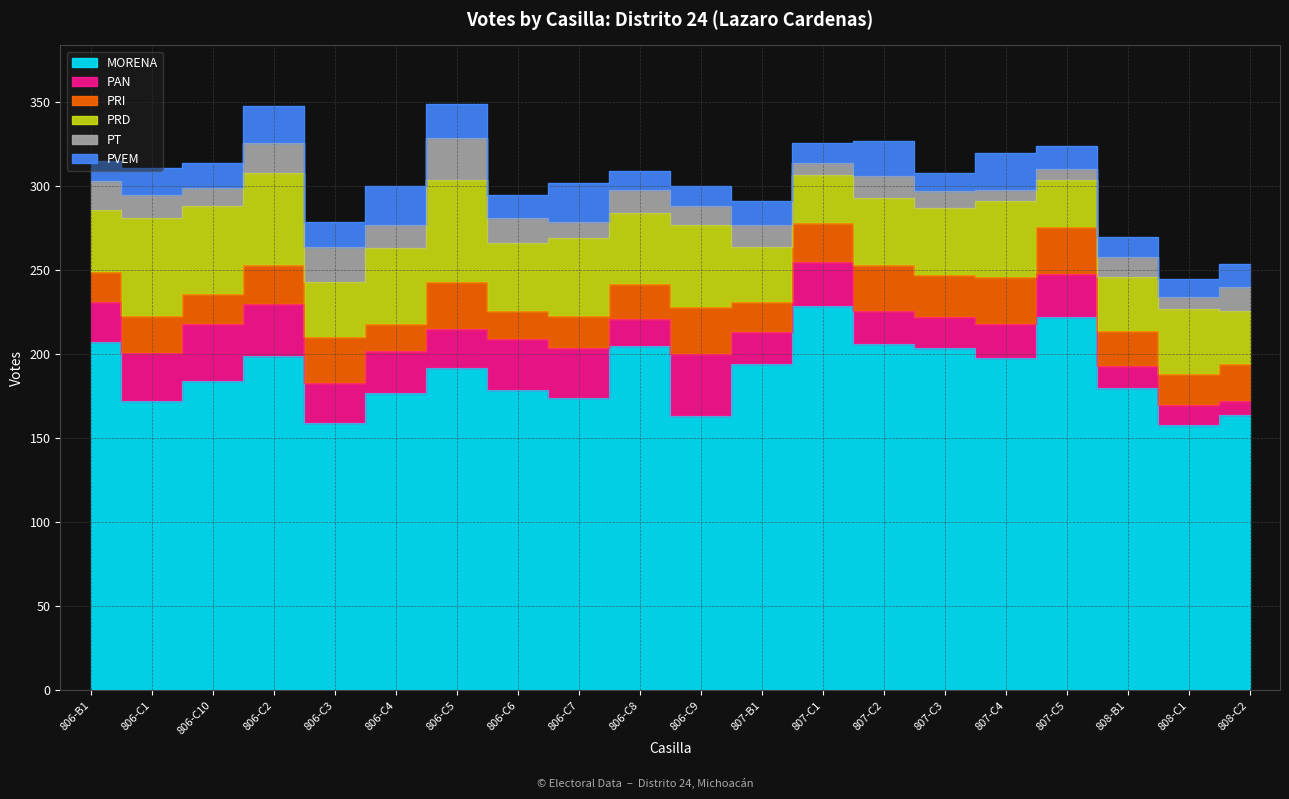

Reading right to left, what are all the values shown in this chart?

MORENA: 808-C2=164	808-C1=158	808-B1=180	807-C5=222	807-C4=198	807-C3=204	807-C2=206	807-C1=229	807-B1=194	806-C9=163	806-C8=205	806-C7=174	806-C6=179	806-C5=192	806-C4=177	806-C3=159	806-C2=199	806-C10=184	806-C1=172	806-B1=207
PAN: 808-C2=8	808-C1=12	808-B1=13	807-C5=26	807-C4=20	807-C3=18	807-C2=20	807-C1=26	807-B1=19	806-C9=37	806-C8=16	806-C7=30	806-C6=30	806-C5=23	806-C4=25	806-C3=24	806-C2=31	806-C10=34	806-C1=29	806-B1=24
PRI: 808-C2=22	808-C1=18	808-B1=21	807-C5=28	807-C4=28	807-C3=25	807-C2=27	807-C1=23	807-B1=18	806-C9=28	806-C8=21	806-C7=19	806-C6=17	806-C5=28	806-C4=16	806-C3=27	806-C2=23	806-C10=18	806-C1=22	806-B1=18
PRD: 808-C2=32	808-C1=39	808-B1=32	807-C5=28	807-C4=45	807-C3=40	807-C2=40	807-C1=29	807-B1=33	806-C9=49	806-C8=42	806-C7=46	806-C6=40	806-C5=61	806-C4=45	806-C3=33	806-C2=55	806-C10=52	806-C1=58	806-B1=37
PT: 808-C2=14	808-C1=7	808-B1=12	807-C5=6	807-C4=7	807-C3=10	807-C2=13	807-C1=7	807-B1=13	806-C9=11	806-C8=14	806-C7=10	806-C6=15	806-C5=25	806-C4=14	806-C3=21	806-C2=18	806-C10=11	806-C1=14	806-B1=17
PVEM: 808-C2=14	808-C1=11	808-B1=12	807-C5=14	807-C4=22	807-C3=11	807-C2=21	807-C1=12	807-B1=14	806-C9=12	806-C8=11	806-C7=23	806-C6=14	806-C5=20	806-C4=23	806-C3=15	806-C2=22	806-C10=15	806-C1=16	806-B1=12